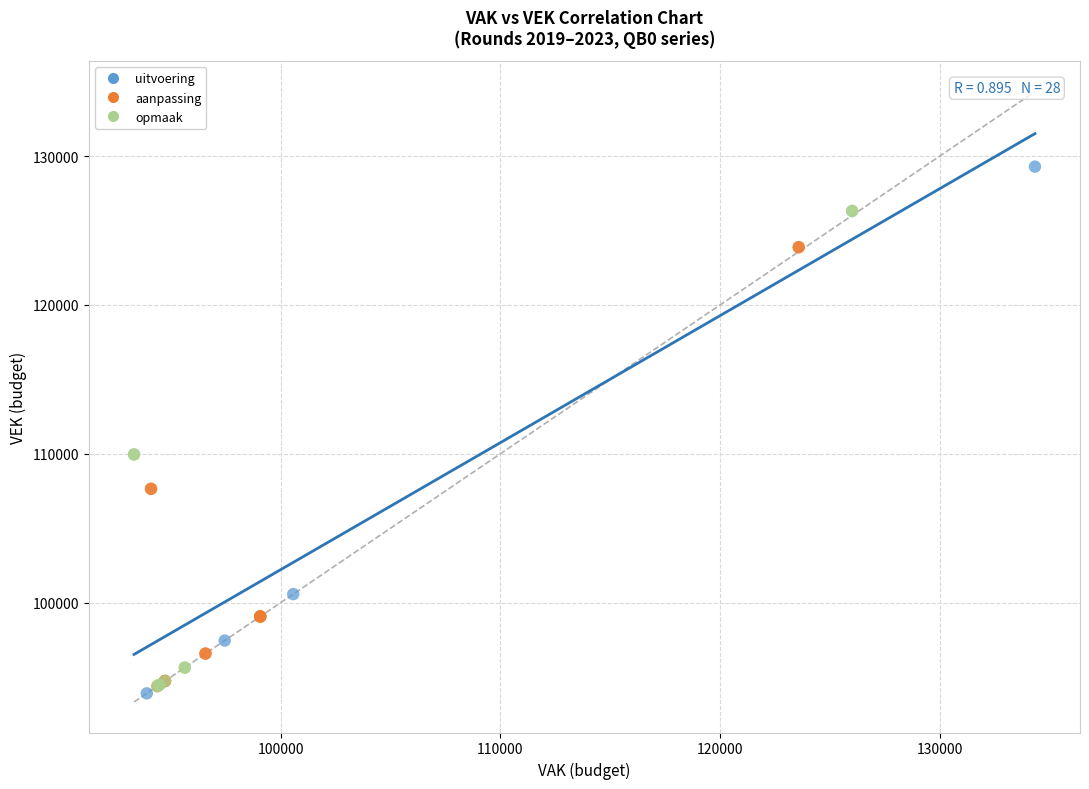

What are all the series names shown in the legend?

uitvoering, aanpassing, opmaak